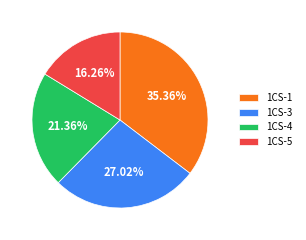

Which category has the smallest portion of the pie?

1CS-5